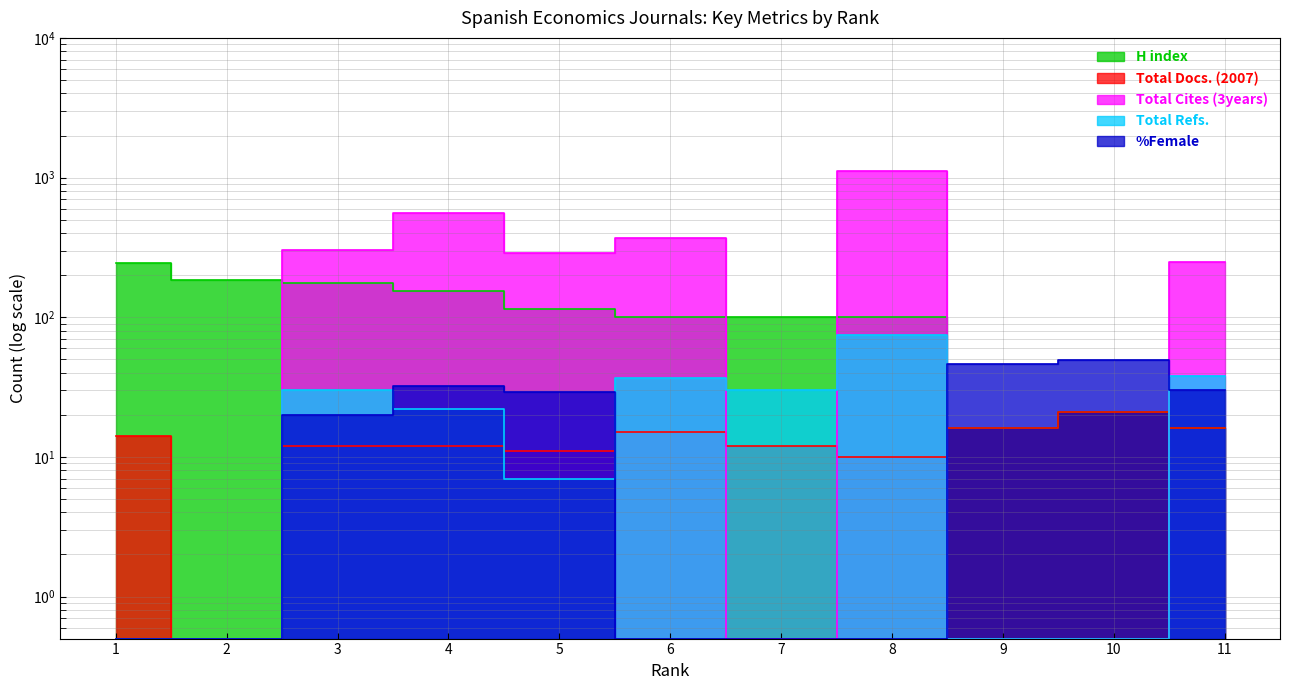

In Total Docs. (2007), how many points are lower than both neighbors (excluding endpoints)?

3